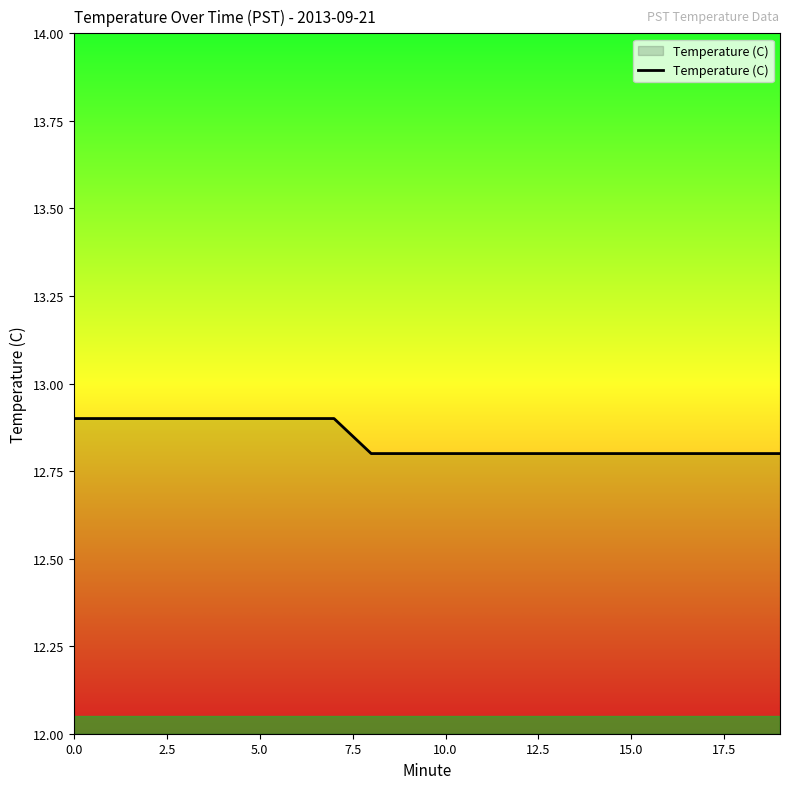

What is the greatest value displayed?

12.9